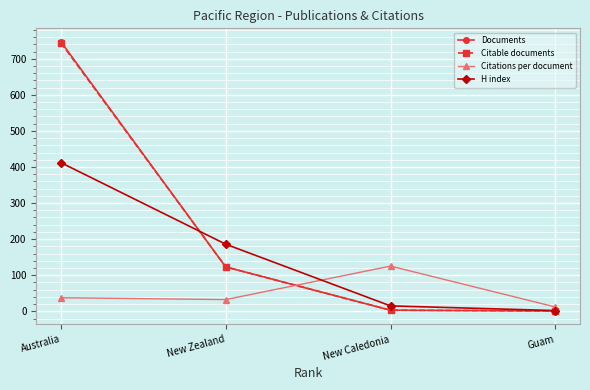

What is the sum of the H index values at New Zealand and Australia?

598.0